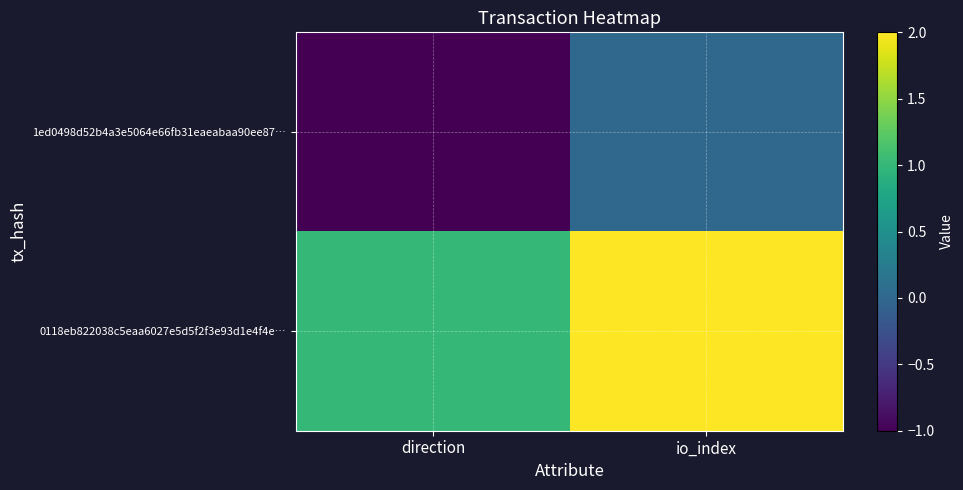

How many data points does each series have?

2